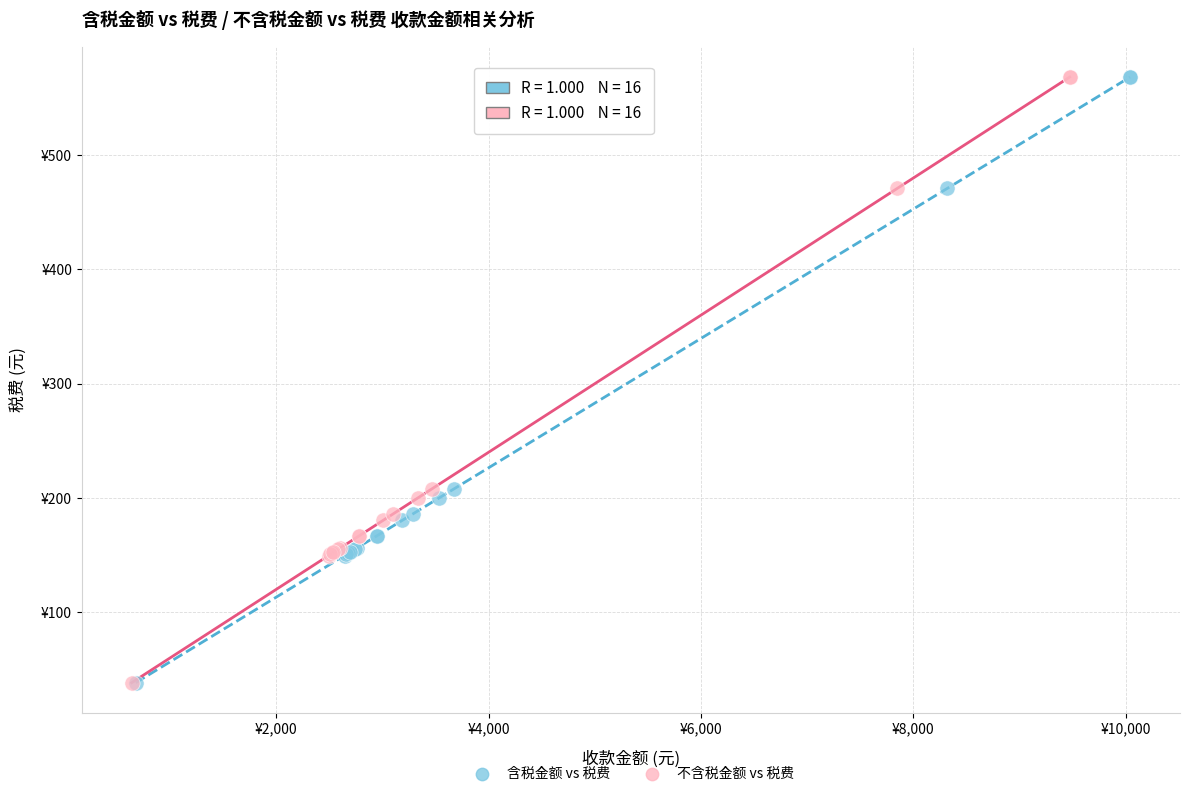

What are all the series names shown in the legend?

含税金额 vs 税费, 不含税金额 vs 税费